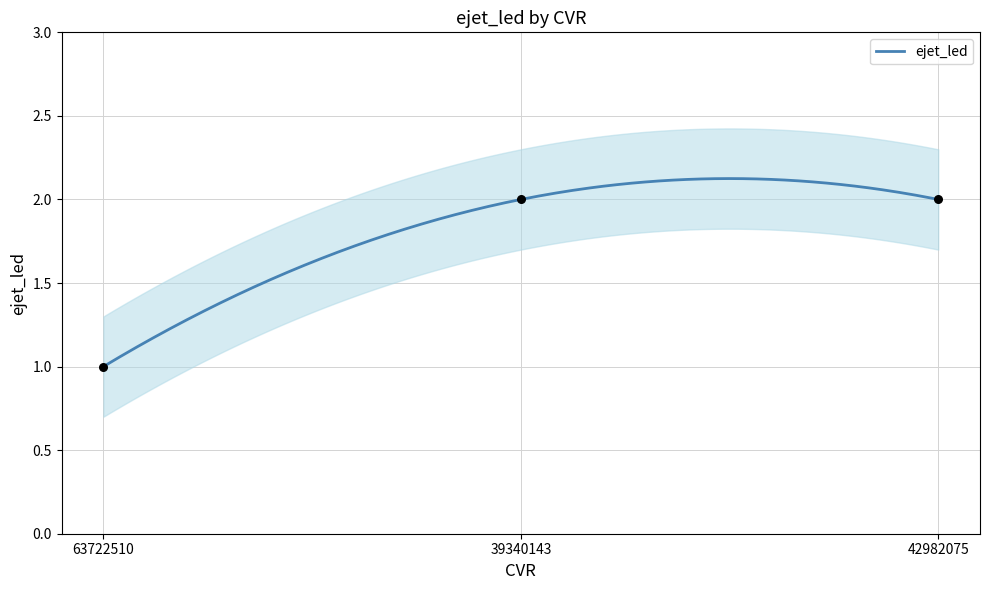

What is the ratio of the value at 63722510 to the value at 39340143?

0.5